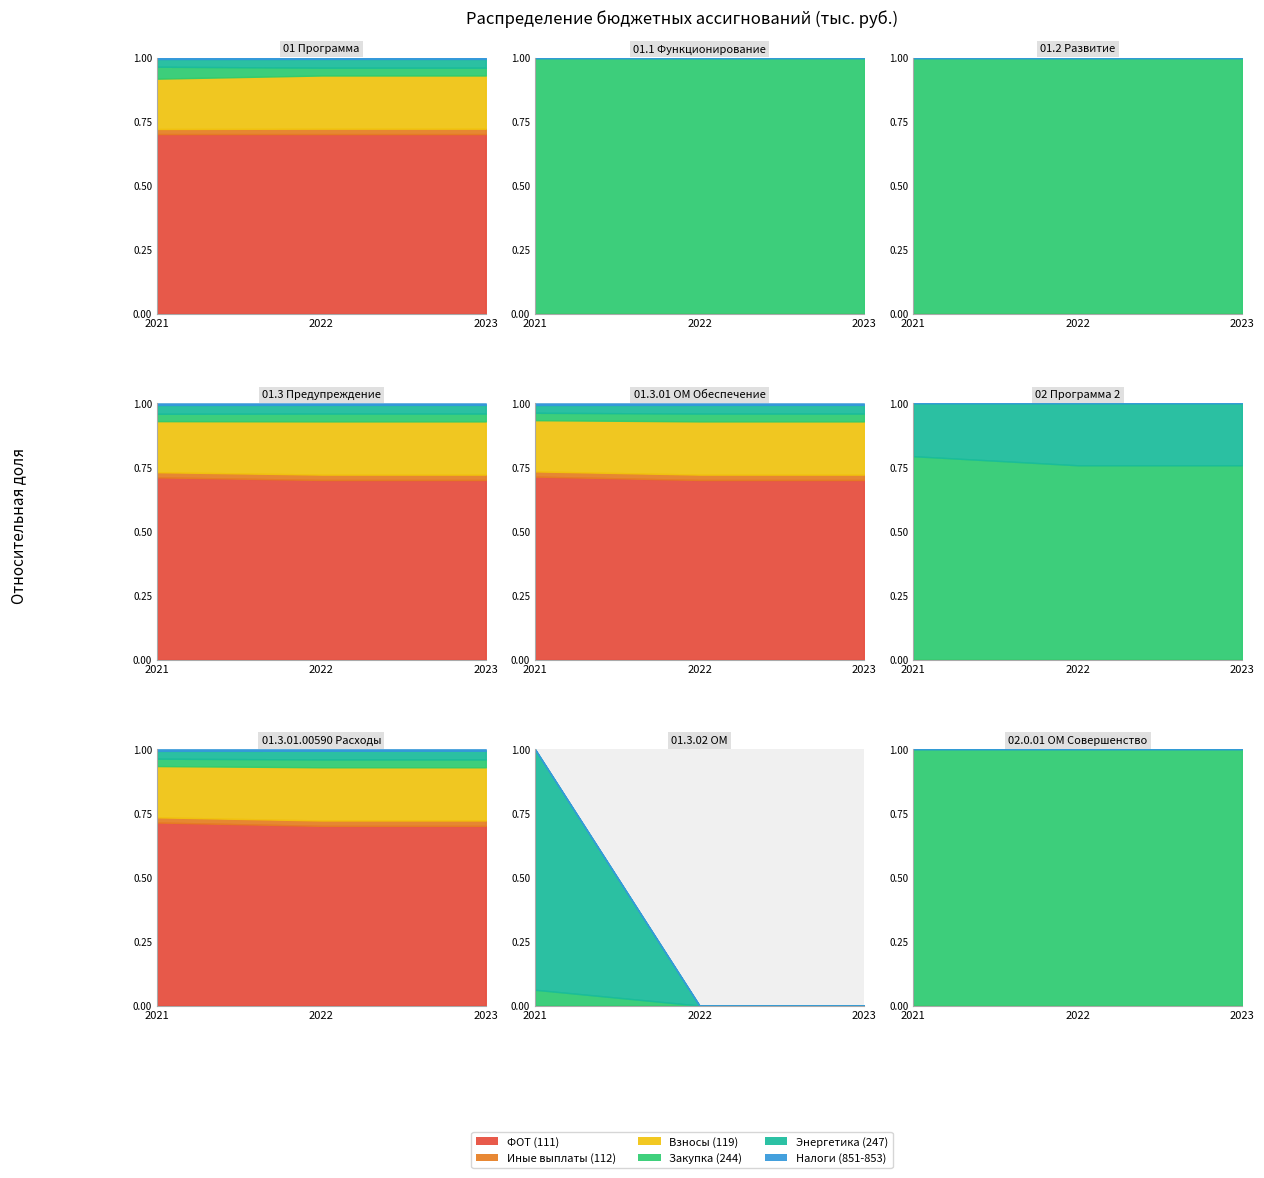

Is the value of Энергетика (247) at 3 greater than the value of Налоги и прочее (851-853) at 3?

Yes